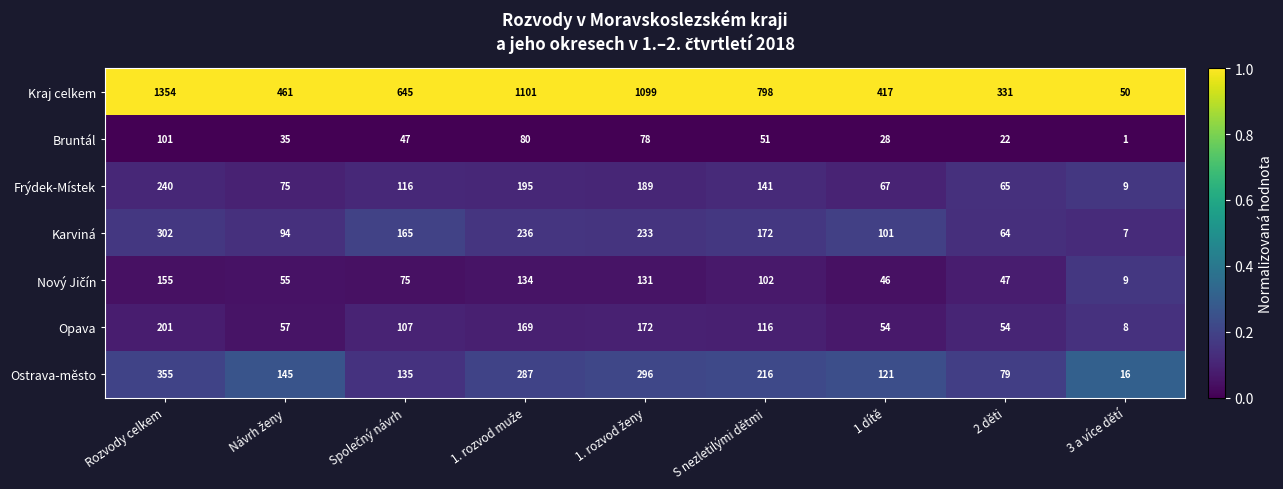

At which category is the sum across all series the highest?

Rozvody celkem